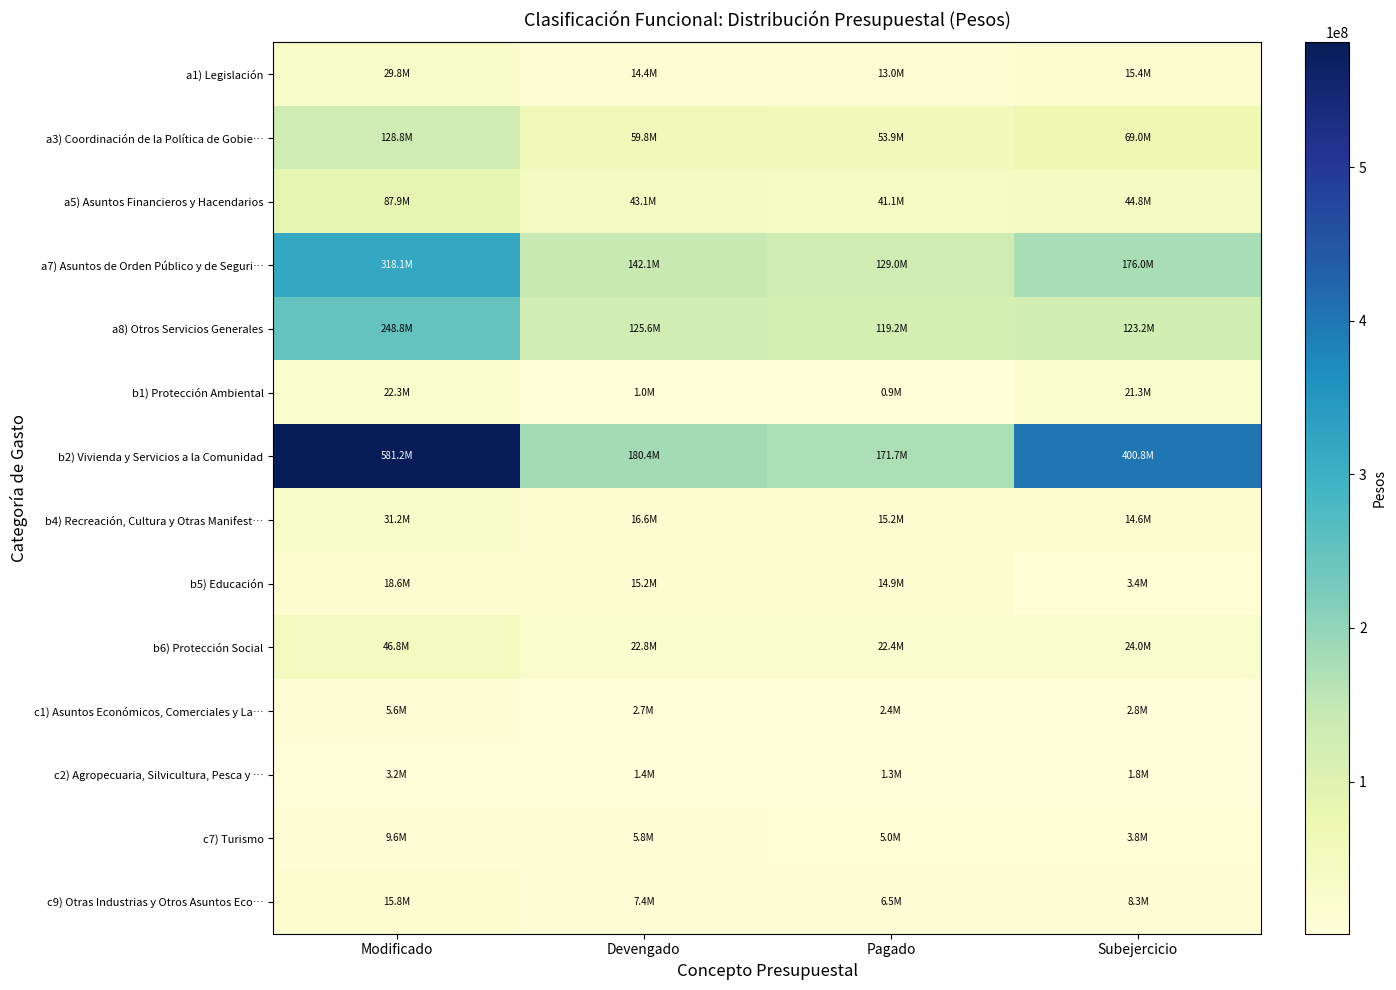

What is the total value across all series at Pagado?

596431079.6